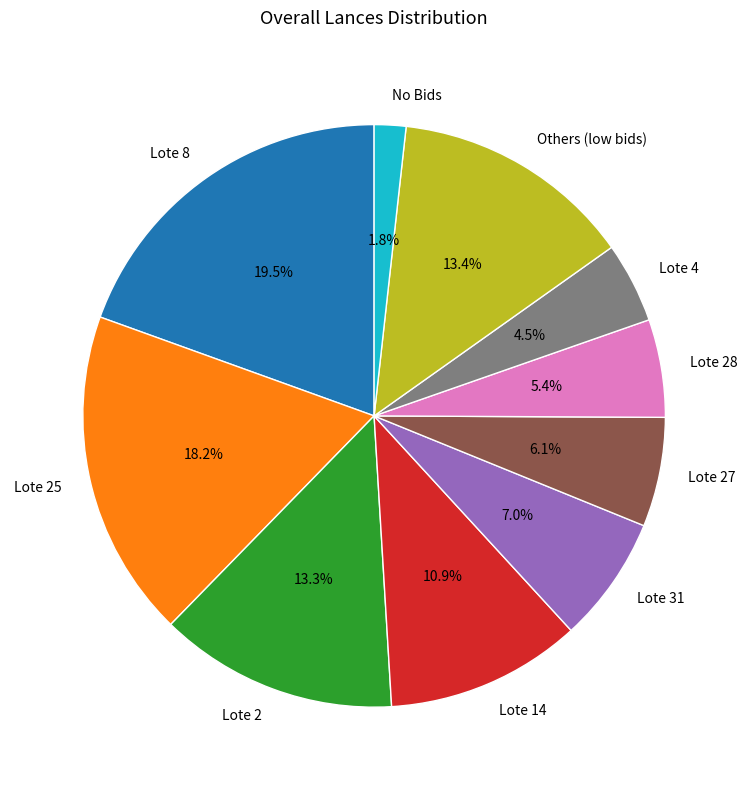

How many segments does this pie chart have?

10